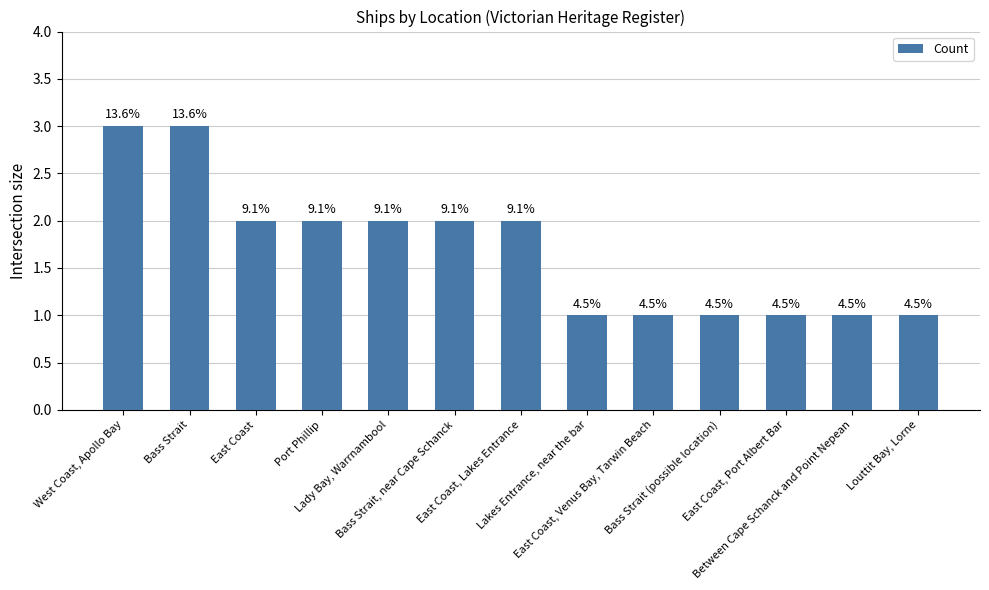

Reading left to right, extract all data points from this chart.

3	3	2	2	2	2	2	1	1	1	1	1	1